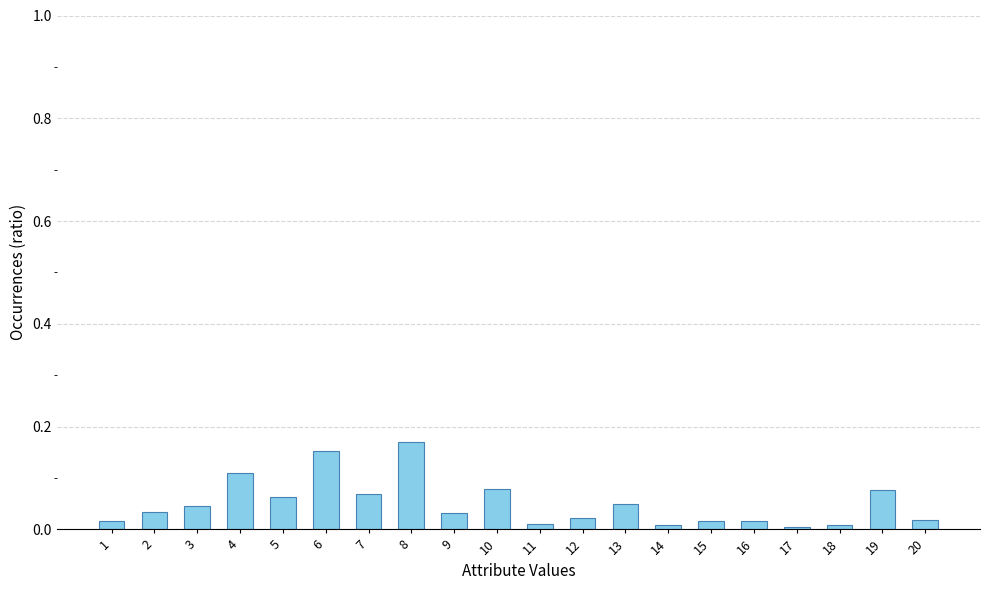

What is the sum of all values?

1.0